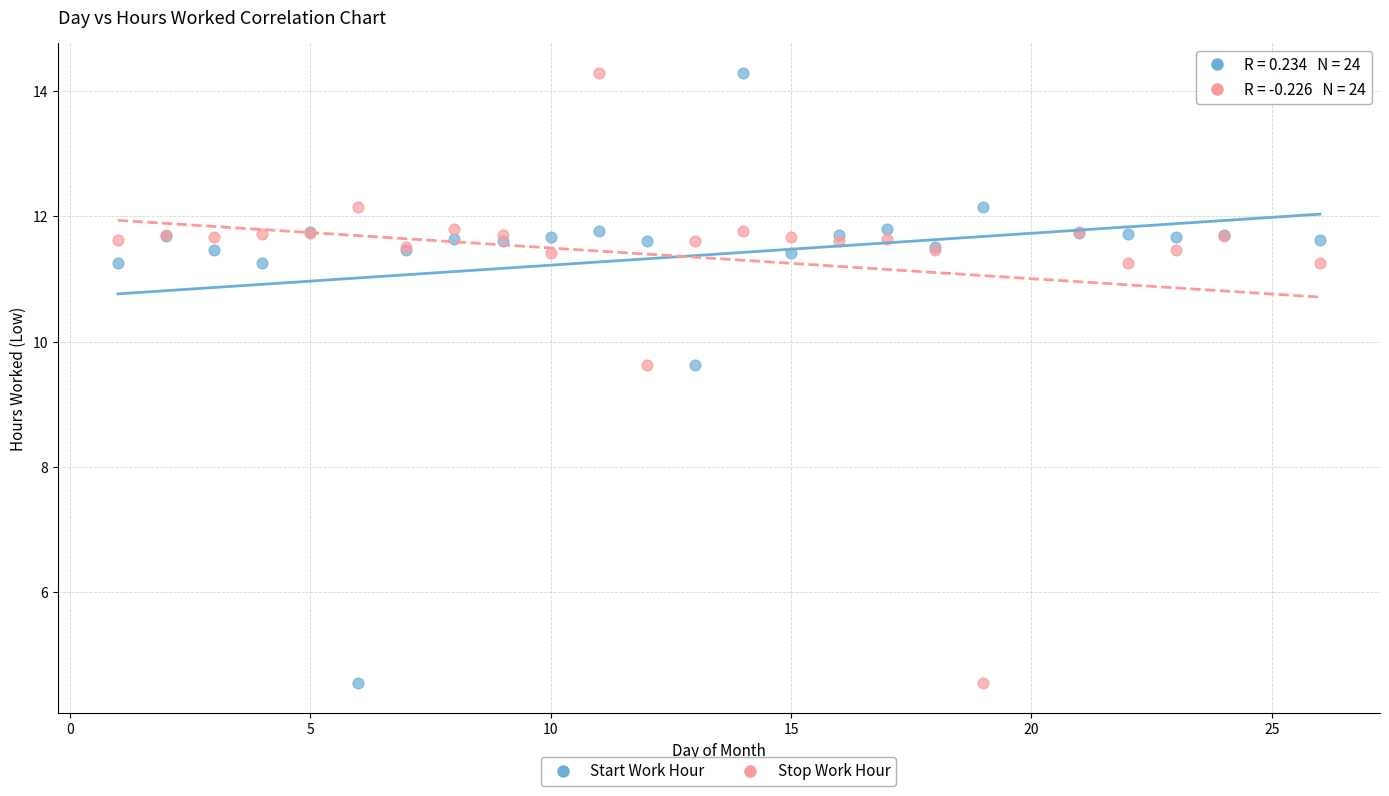

What is the X range (max minus min) for the scatter plot?

25.0